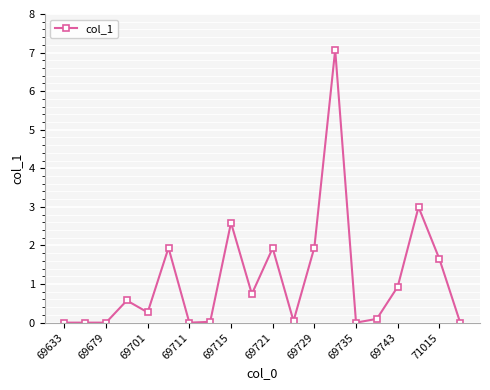

Does the chart display data point markers on the line(s)?

Yes